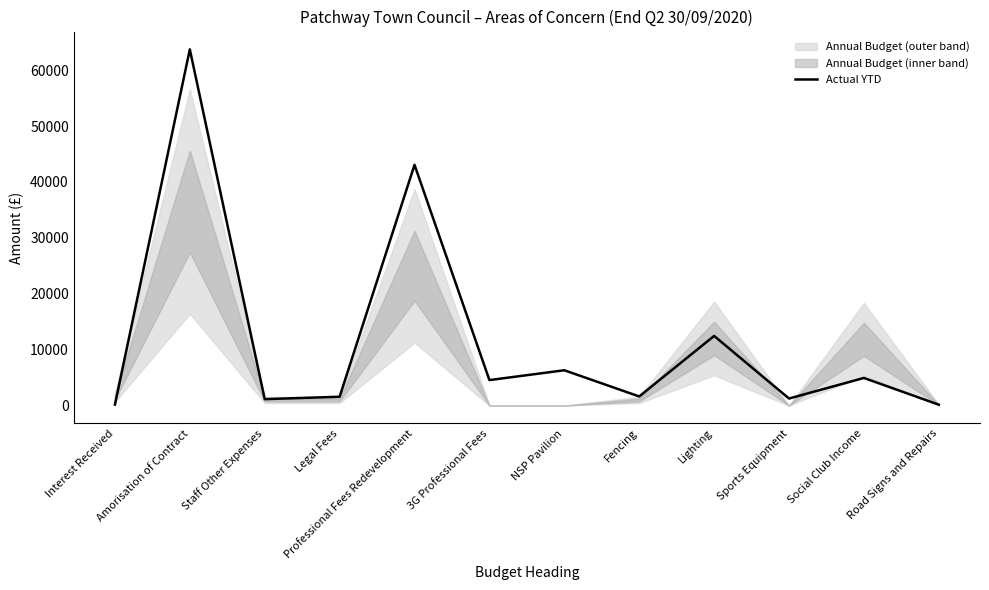

List the labels in order of value, smallest first.

Road Signs and Repairs, Interest Received, Staff Other Expenses, Sports Equipment, Legal Fees, Fencing, 3G Professional Fees, Social Club Income, NSP Pavilion, Lighting, Professional Fees Redevelopment, Amorisation of Contract